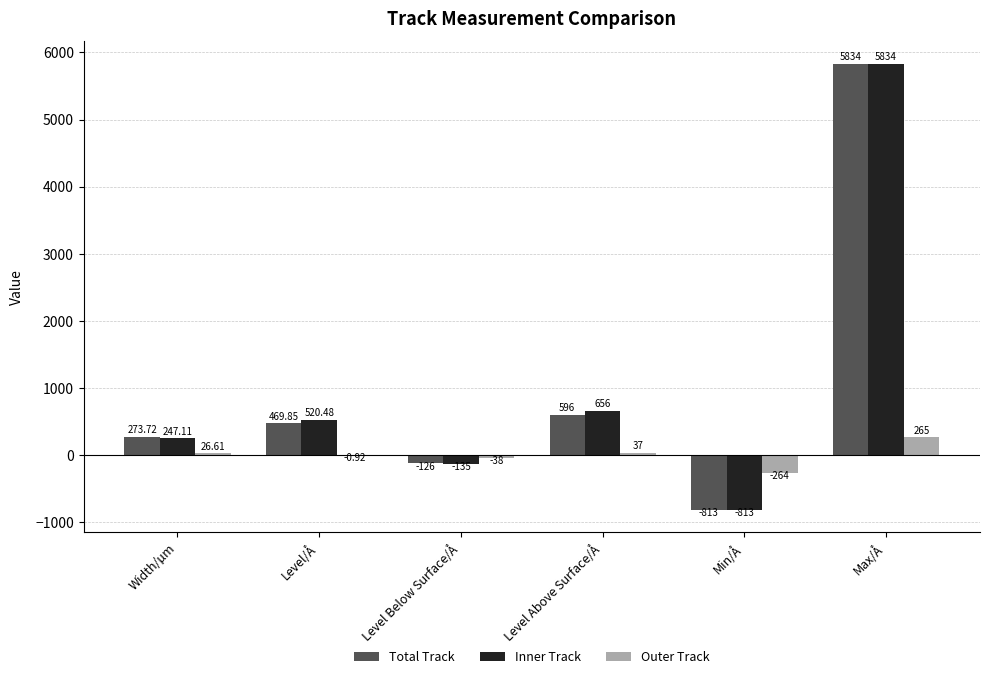

What is the total value across all series at Max/Å?

11933.0